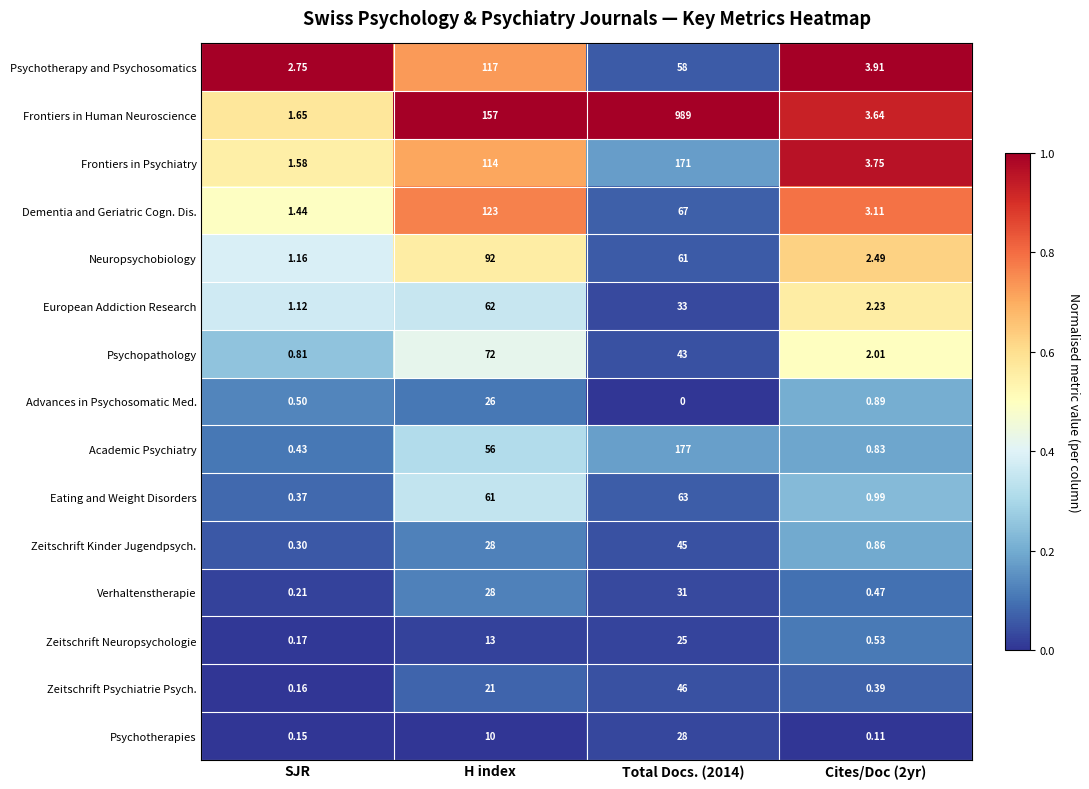

Where does the Neuropsychobiology series first go above 61?

H index